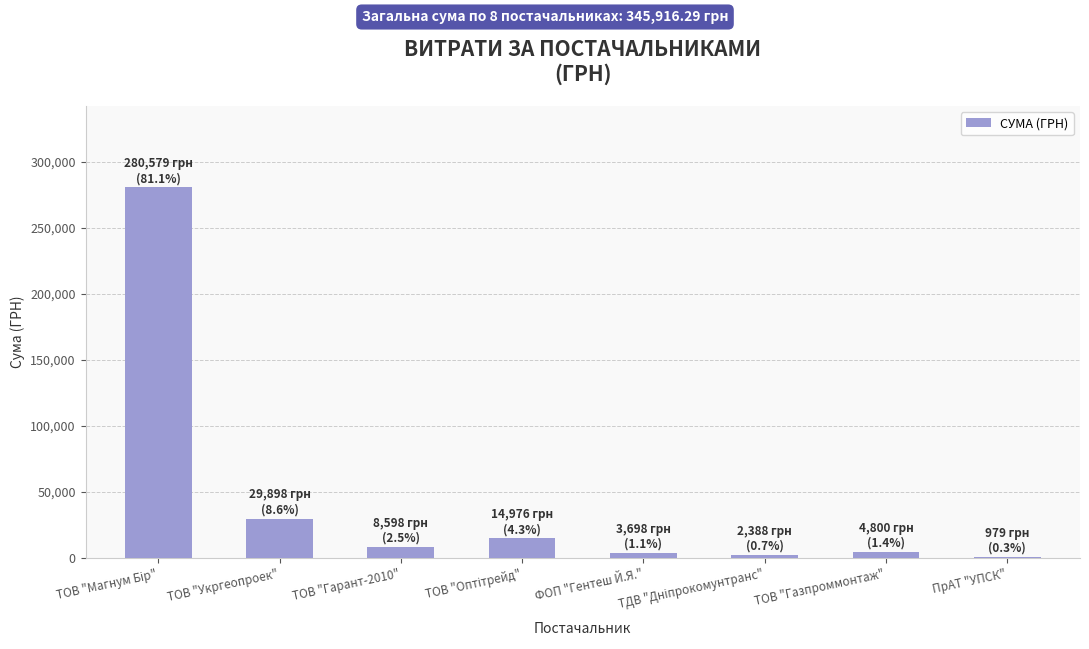

What is the greatest value displayed?

280579.0